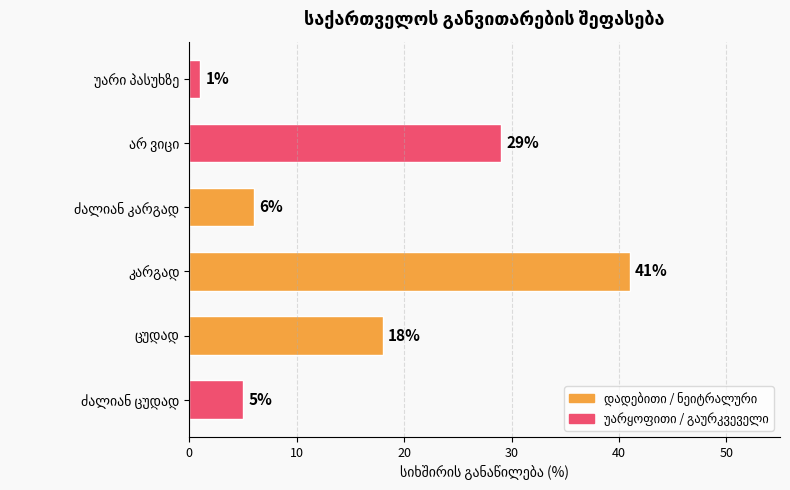

Reading top to bottom, extract all data points from this chart.

1	29	6	41	18	5